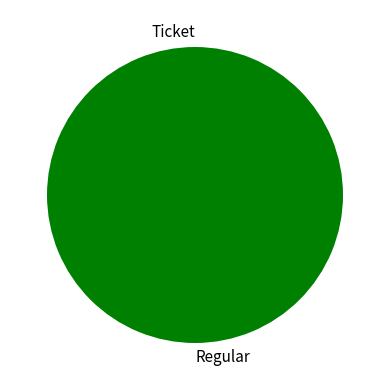

Rank the categories by value from highest to lowest.

Regular, Ticket